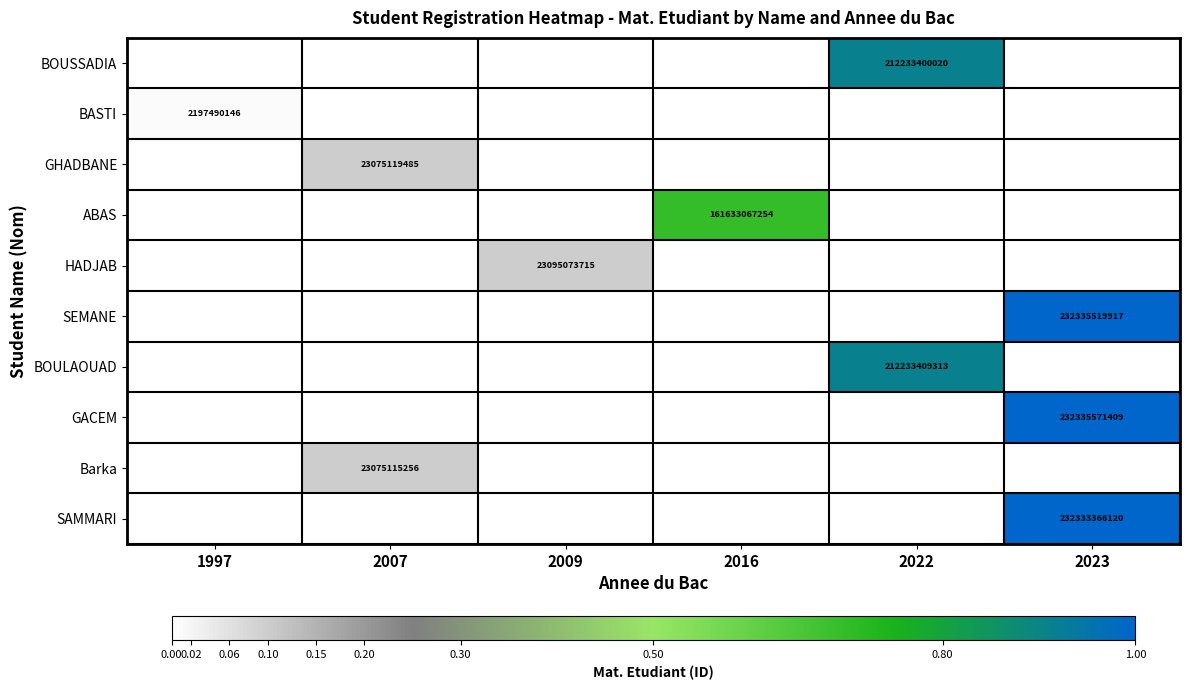

Is it true that BOUSSADIA equals 111902008811 at 2022?

False